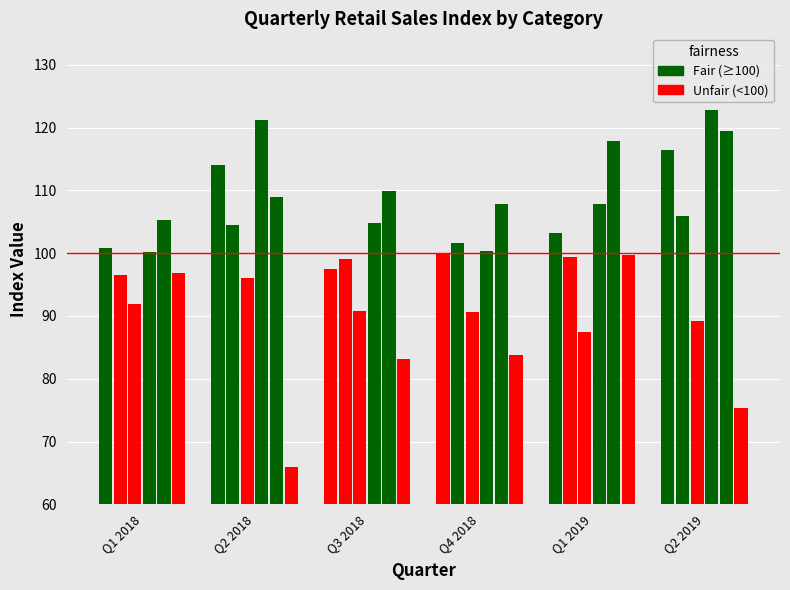

Count the number of data series in this chart.

6